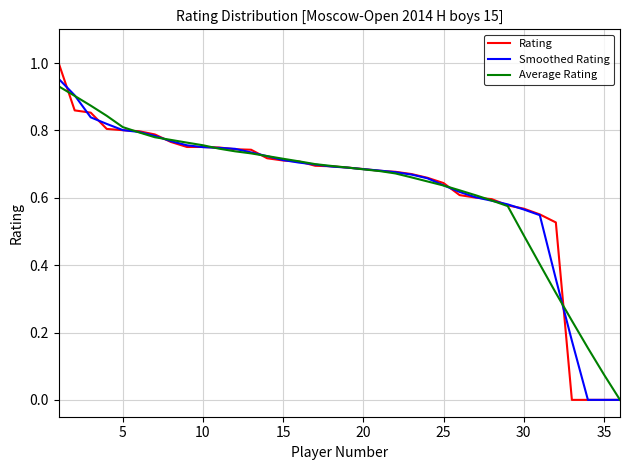

Which series has the widest spread of values?

Rating